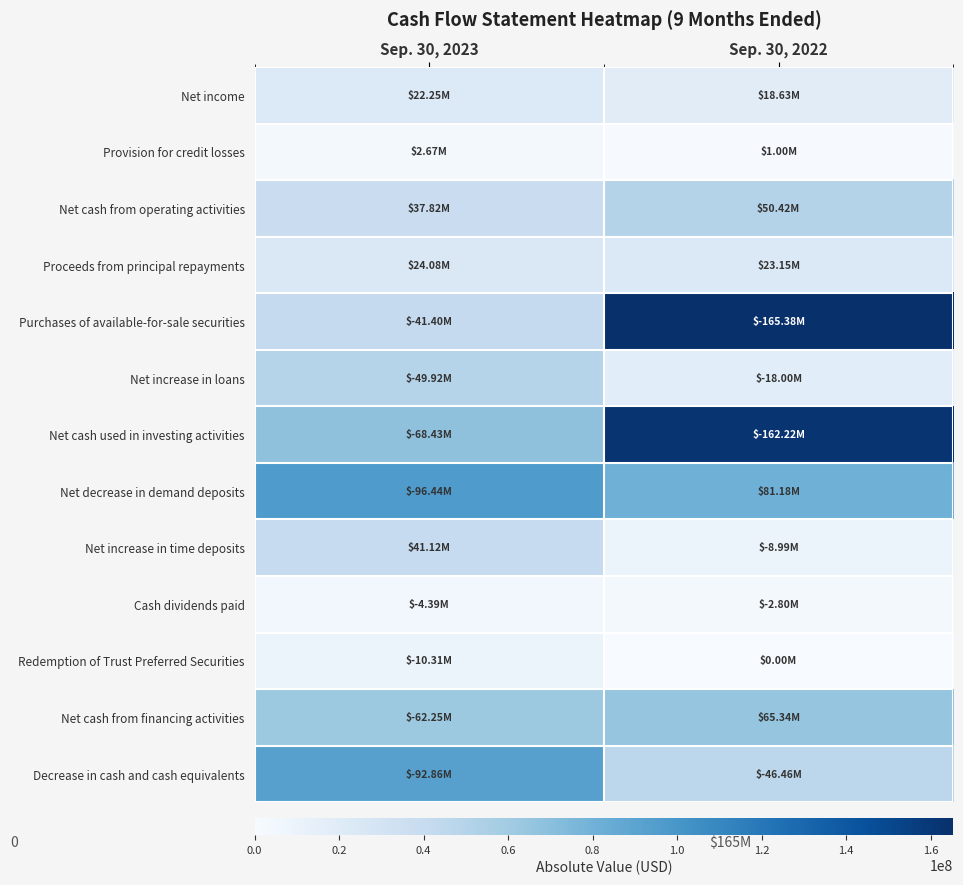

List the series in order of their peak value, highest first.

Purchases of available-for-sale securities, Net cash used in investing activities, Net decrease in demand deposits, Decrease in cash and cash equivalents, Net cash from financing activities, Net cash from operating activities, Net increase in loans, Net increase in time deposits, Proceeds from principal repayments, Net income, Redemption of Trust Preferred Securities, Cash dividends paid, Provision for credit losses